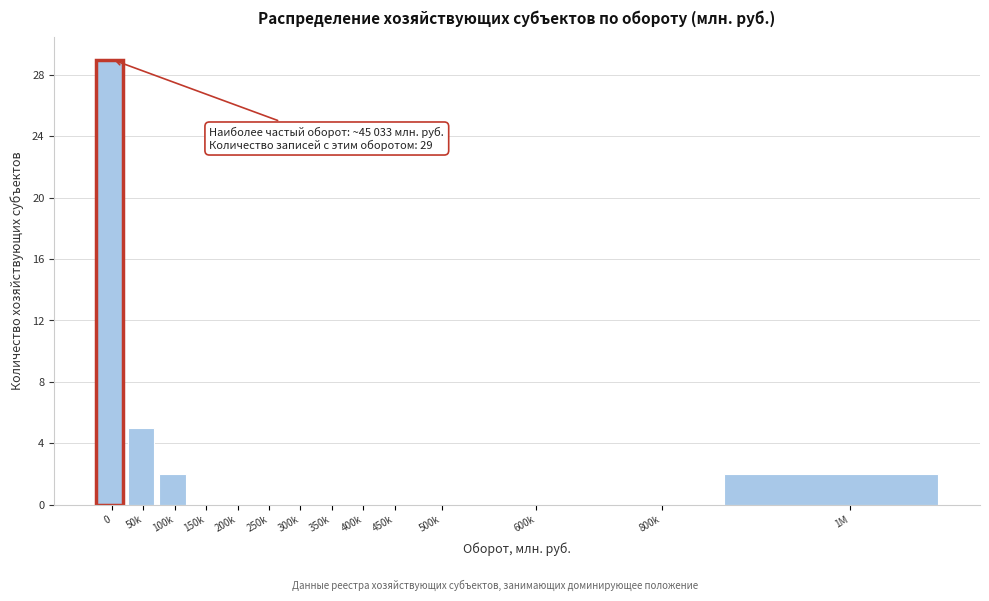

Reading right to left, extract all data points from this chart.

1M=2	800k=0	600k=0	500k=0	450k=0	400k=0	350k=0	300k=0	250k=0	200k=0	150k=0	100k=2	50k=5	0=29